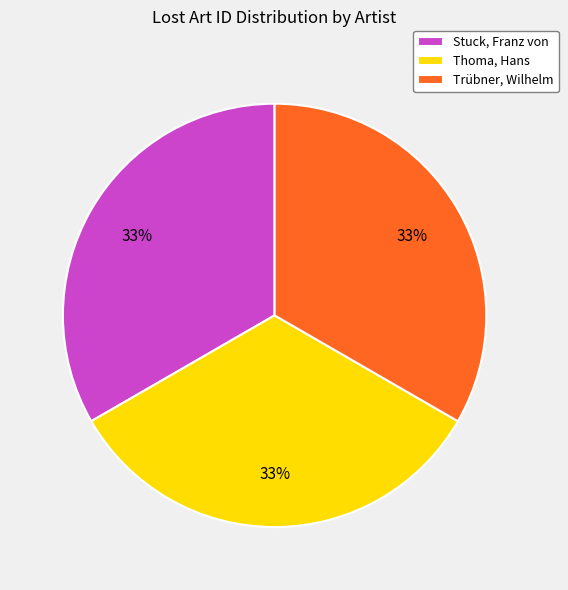

To the nearest percent, what is the combined percentage of Stuck, Franz von and Thoma, Hans?

67%